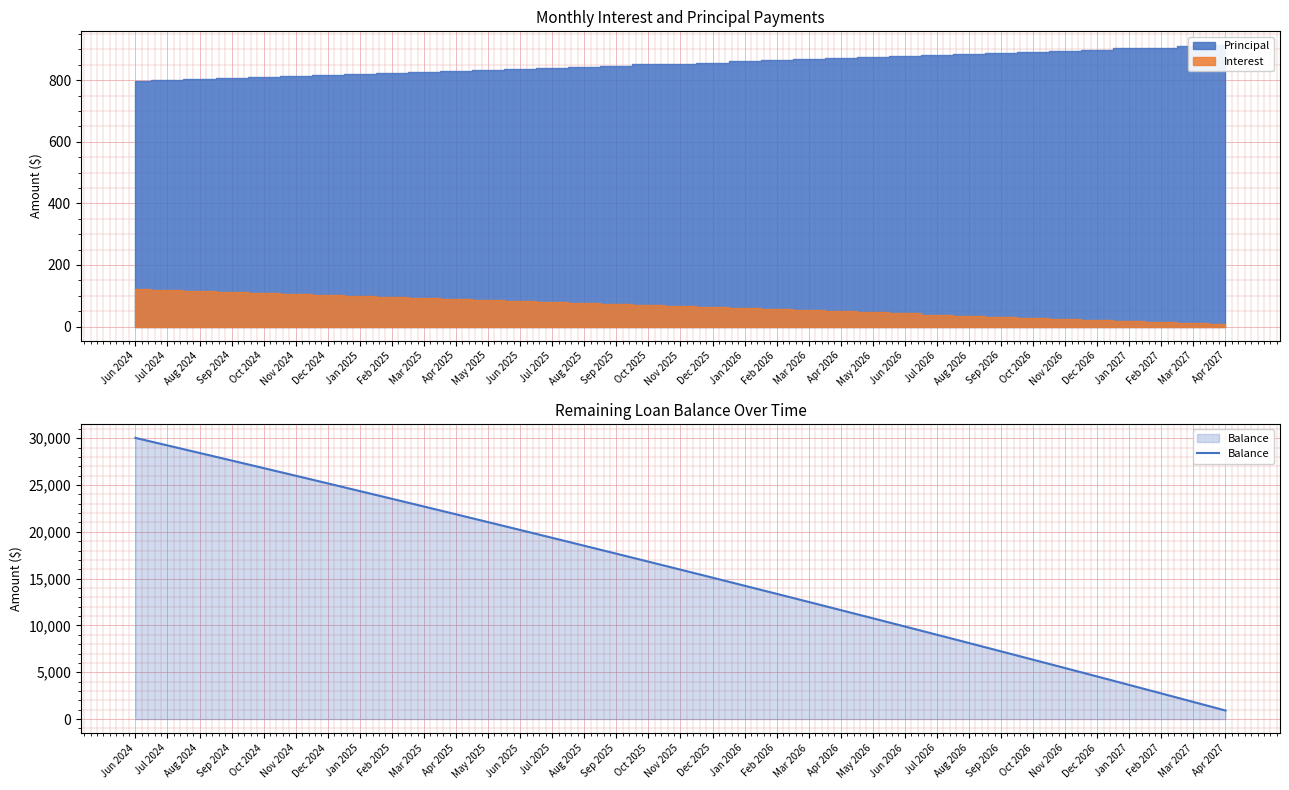

List the labels in order of value, largest first.

Jun 2024, Jul 2024, Aug 2024, Sep 2024, Oct 2024, Nov 2024, Dec 2024, Jan 2025, Feb 2025, Mar 2025, Apr 2025, May 2025, Jun 2025, Jul 2025, Aug 2025, Sep 2025, Oct 2025, Nov 2025, Dec 2025, Jan 2026, Feb 2026, Mar 2026, Apr 2026, May 2026, Jun 2026, Jul 2026, Aug 2026, Sep 2026, Oct 2026, Nov 2026, Dec 2026, Jan 2027, Feb 2027, Mar 2027, Apr 2027